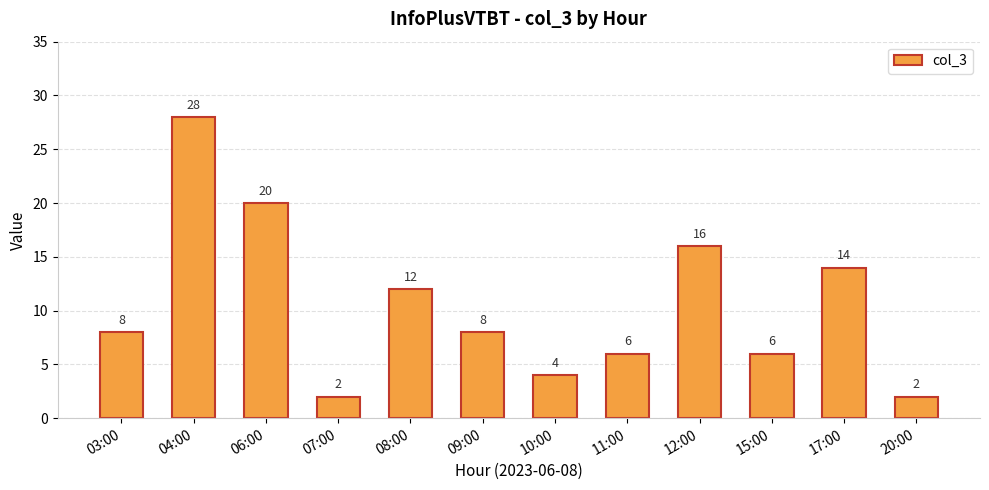

True or false: the data shows 14 at 17:00.

True